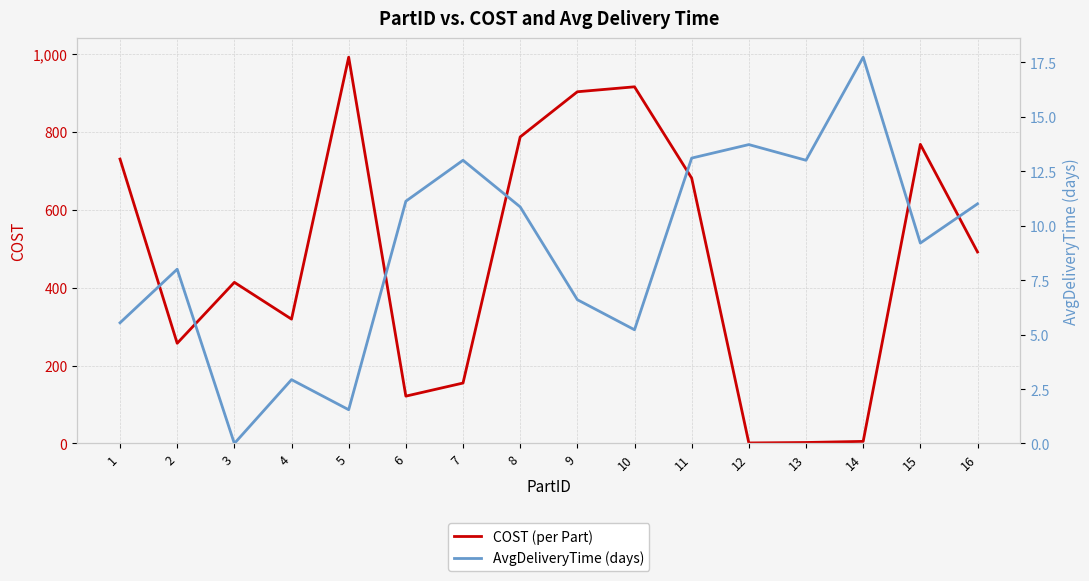

Between 15 and 6, which is larger?

15